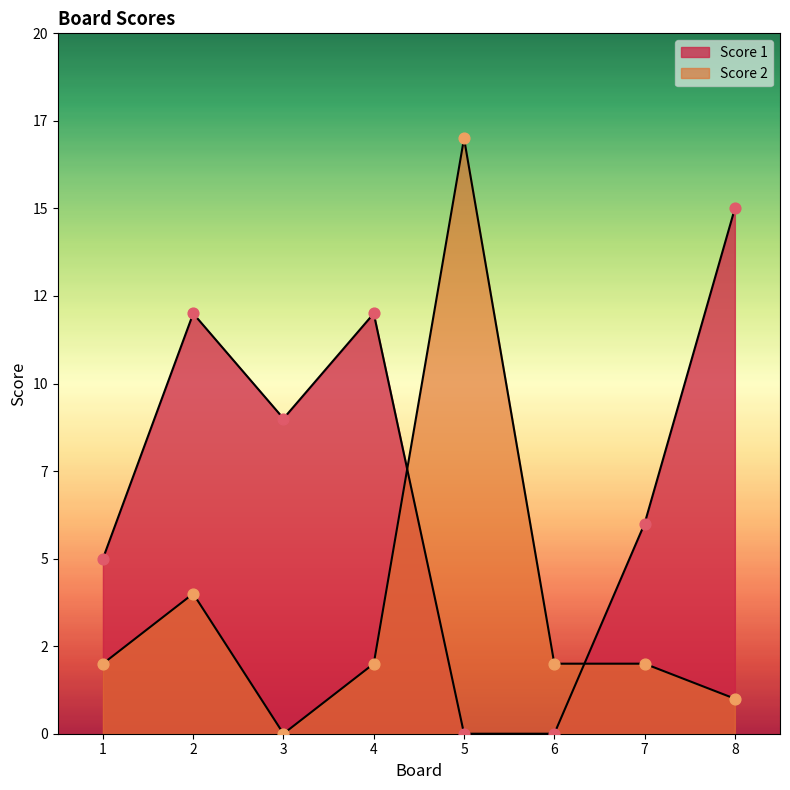

What are all the series names shown in the legend?

Score 1, Score 2